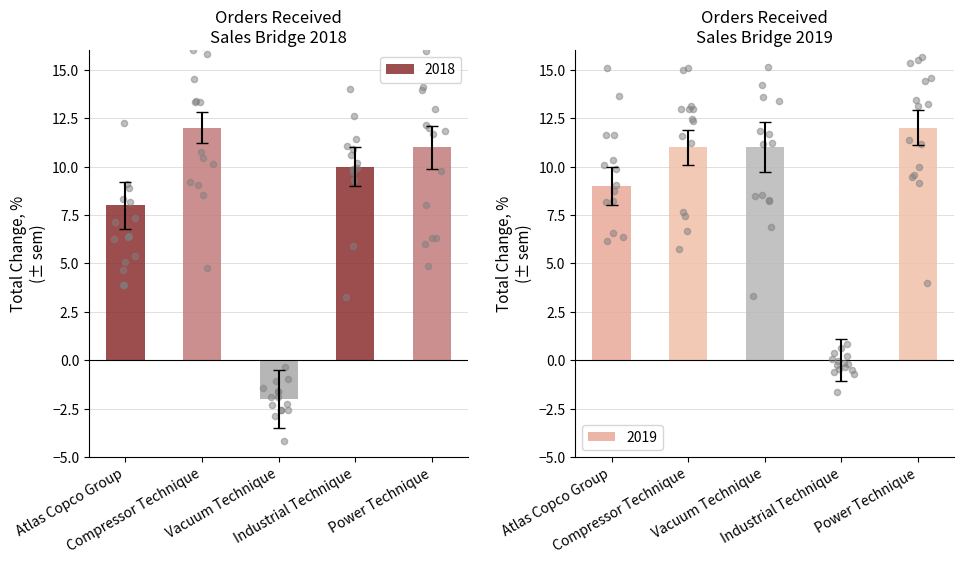

Which series has the largest total across all categories?

2019